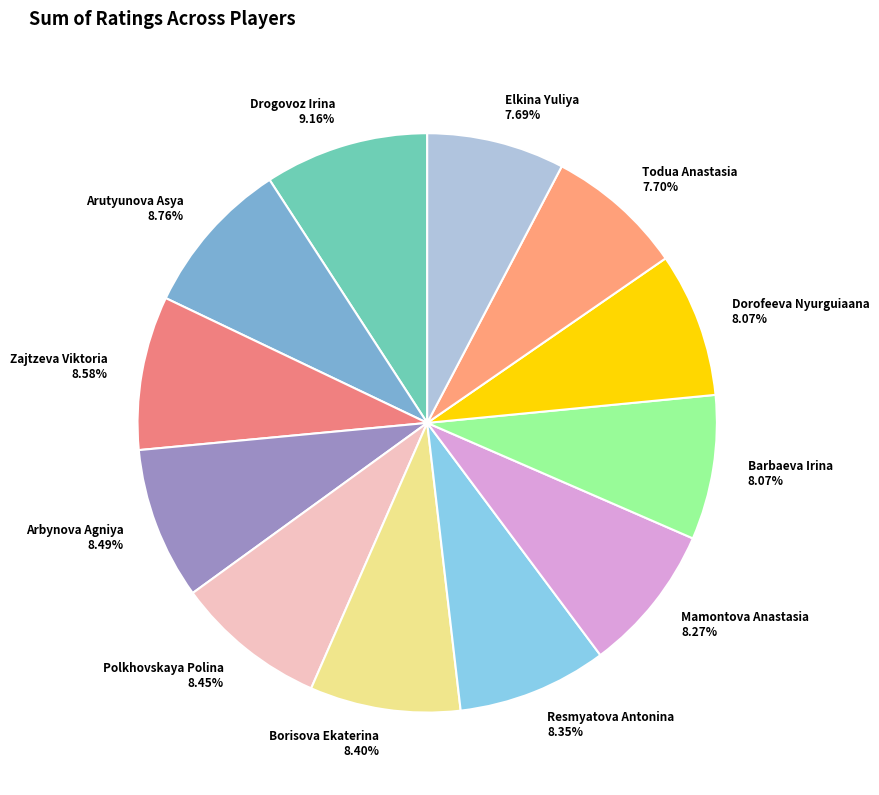

Is there any slice that represents more than half of the pie?

No